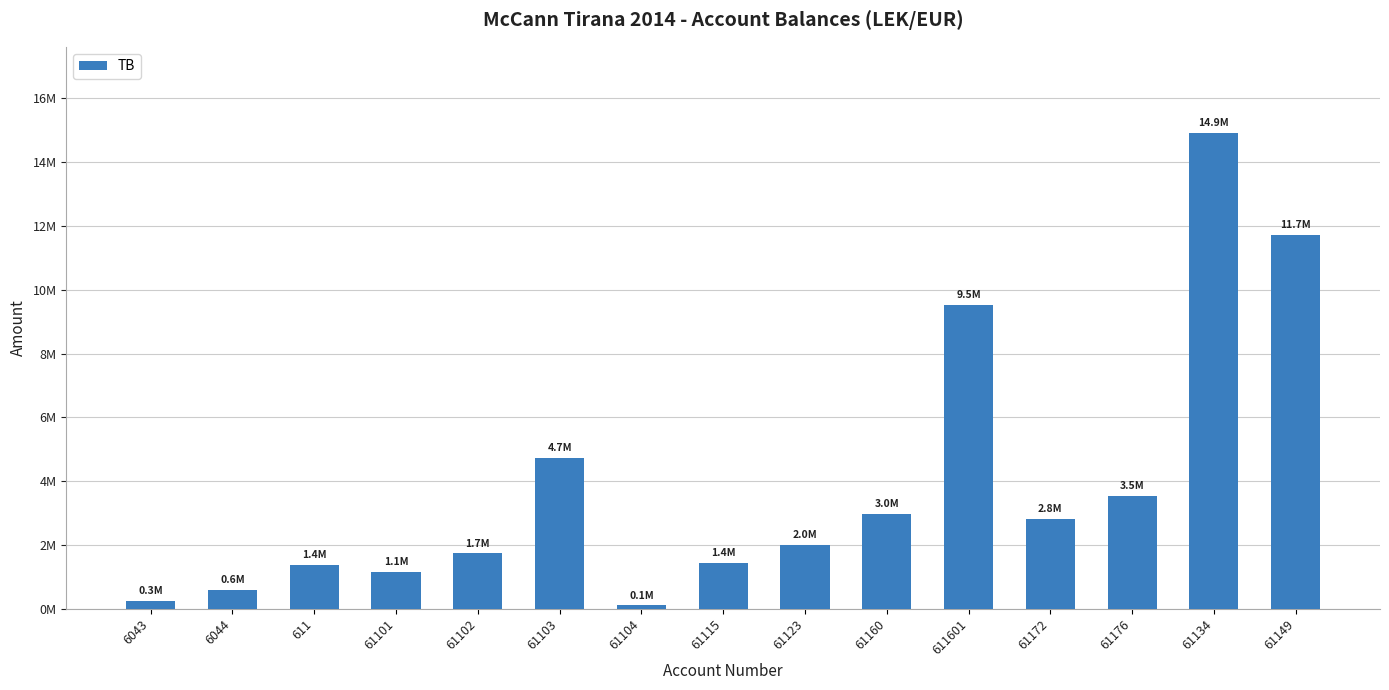

True or false: the data shows 1149043.7 at 61101.

True